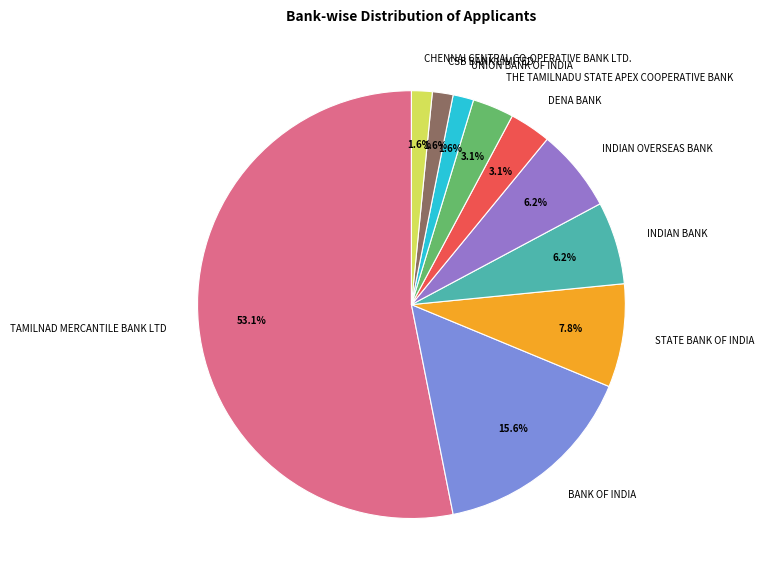

Do THE TAMILNADU STATE APEX COOPERATIVE BANK and DENA BANK together represent more than half of the pie?

No